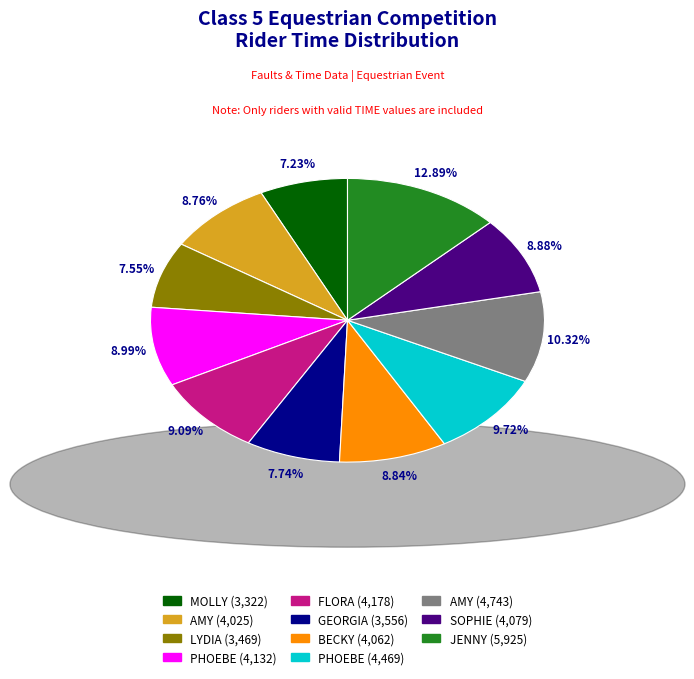

Does any single category account for the majority?

No